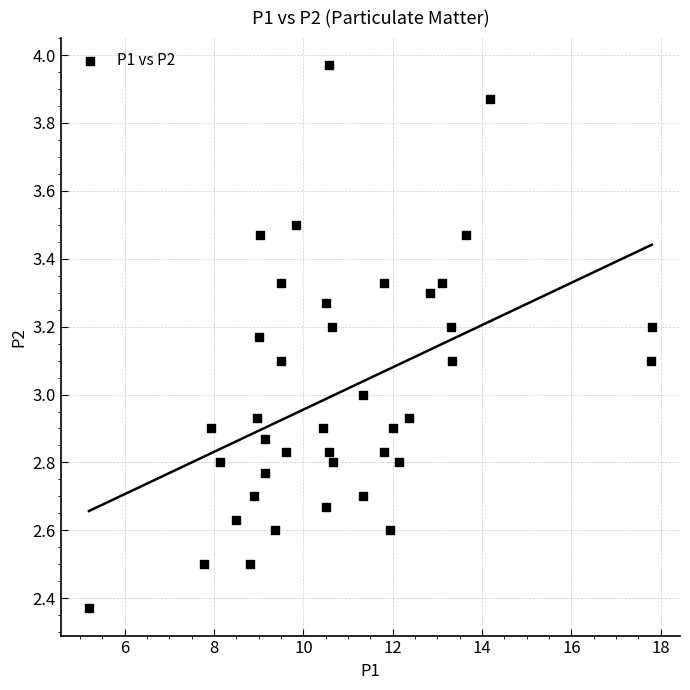

What is the range of Y values (max minus min)?

1.6